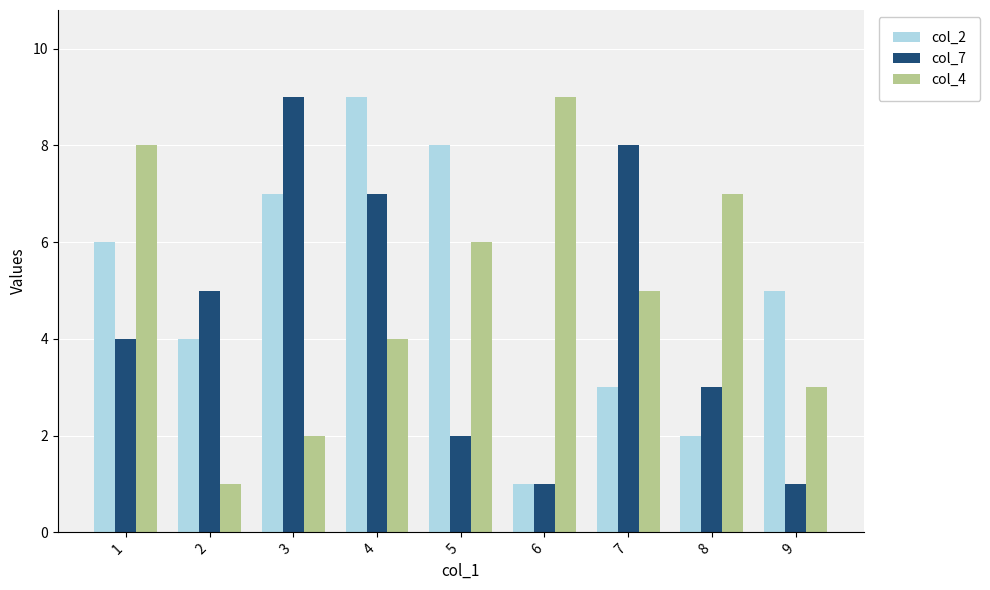

List the labels in order of col_4 value, smallest first.

2, 3, 9, 4, 7, 5, 8, 1, 6